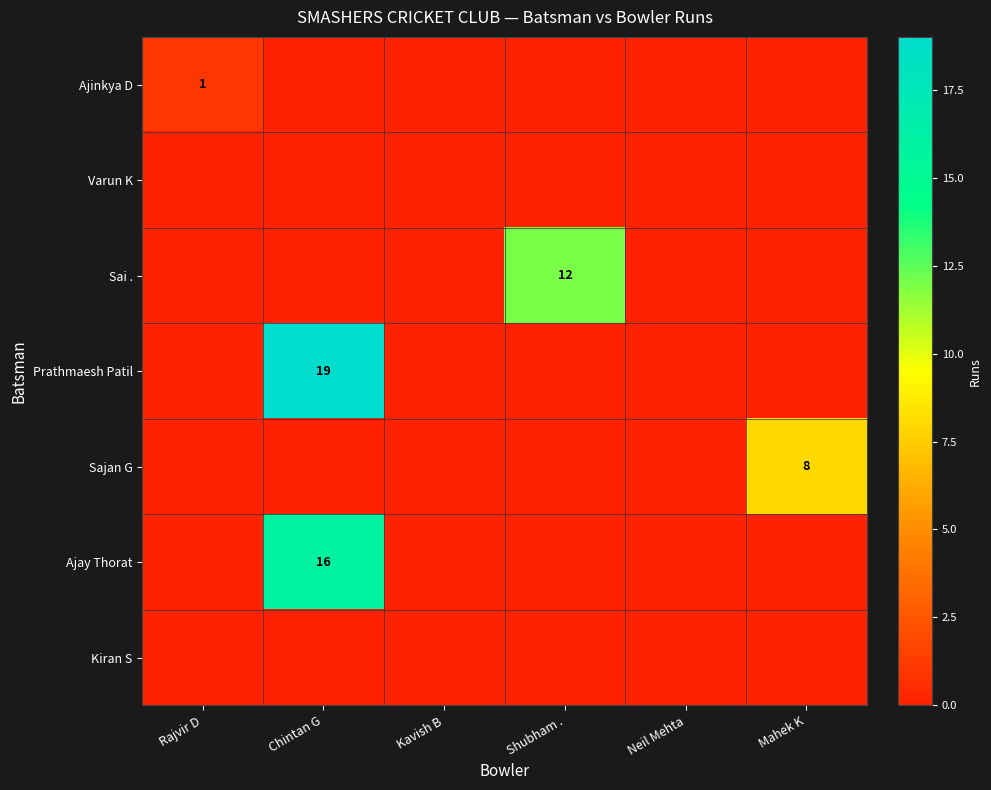

Is it true that Ajinkya D equals 1 at Rajvir D?

True